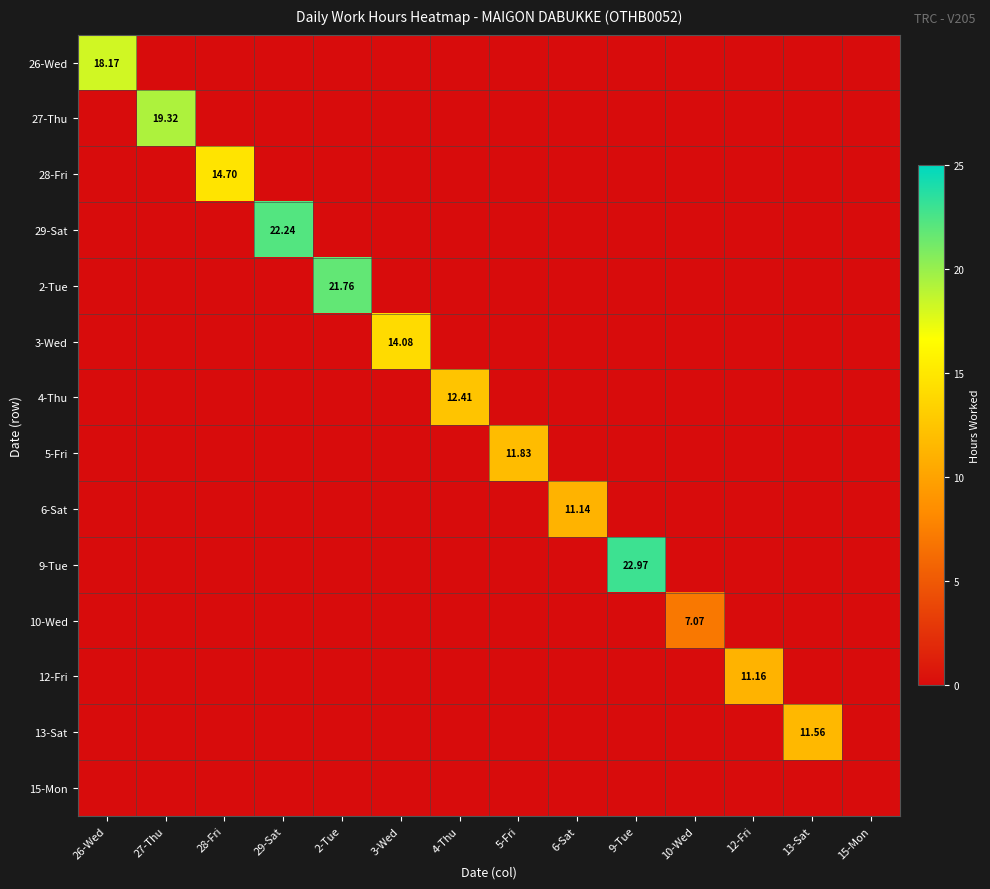

Which series has the largest total across all categories?

9-Tue